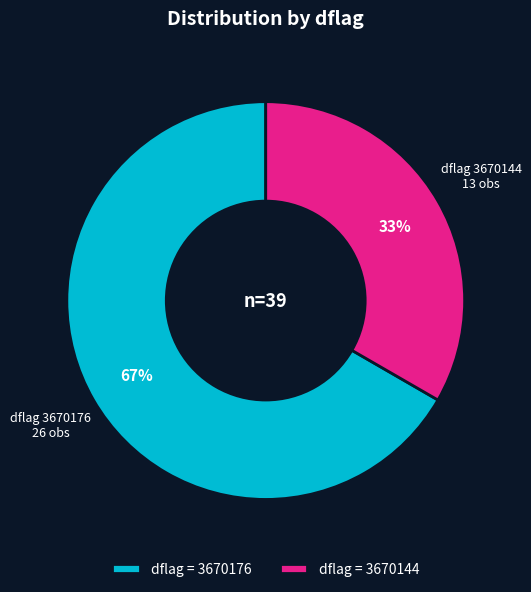

Approximately how many times larger is the value at dflag = 3670144 compared to dflag = 3670176?

0.5